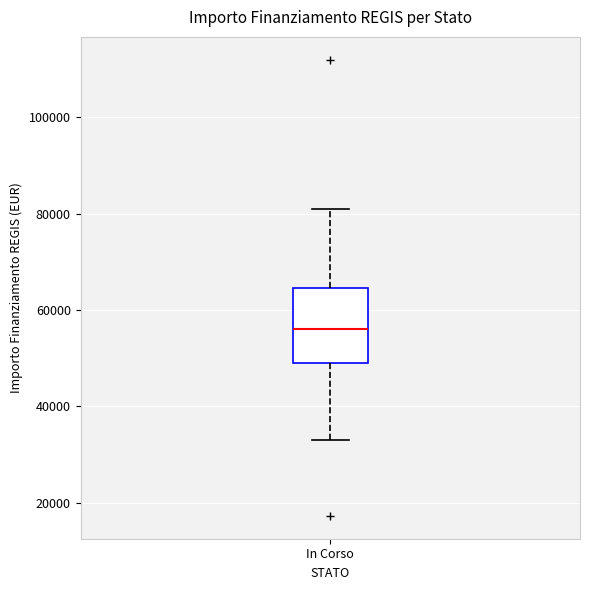

Where does the upper whisker of the box for In Corso end on the y-axis? The values are not printed on the chart, so give them approximately, as read against the axis.

80000